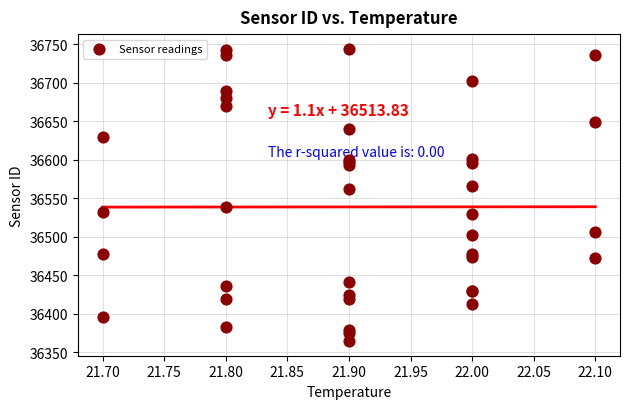

What Y value in the scatter plot is closest to 36554?

36561.7